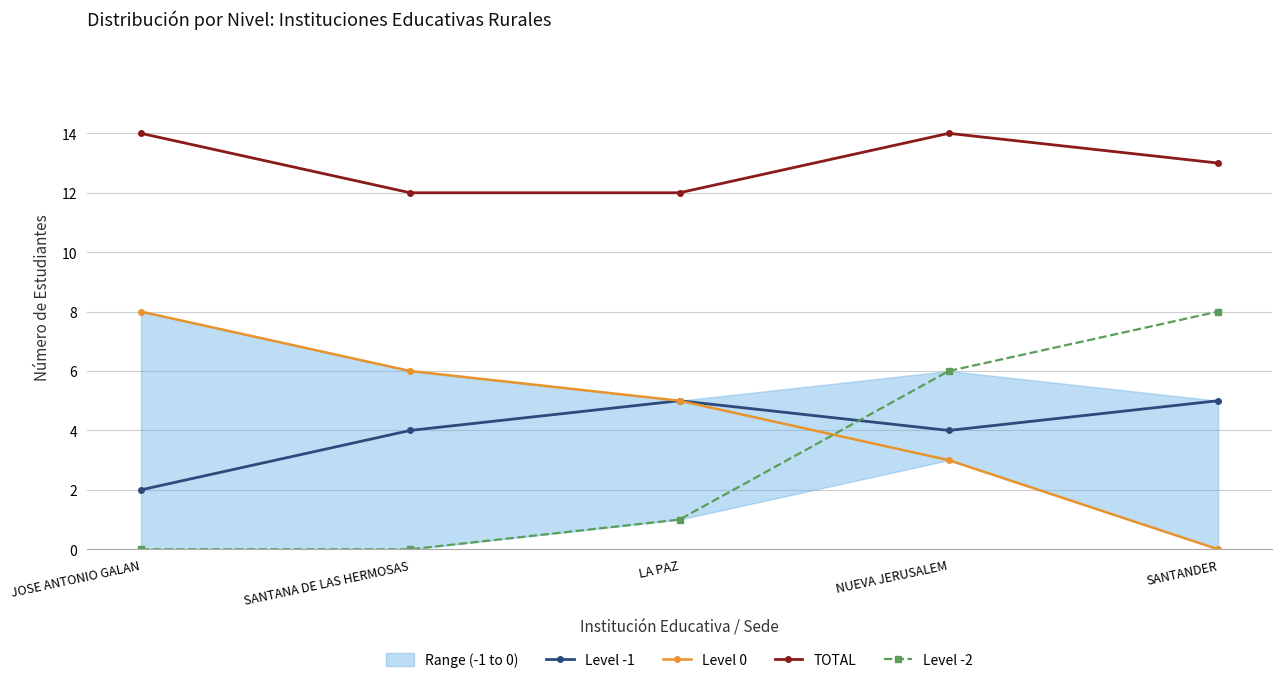

Count the Level -1 values in the range 4 to 5.

4